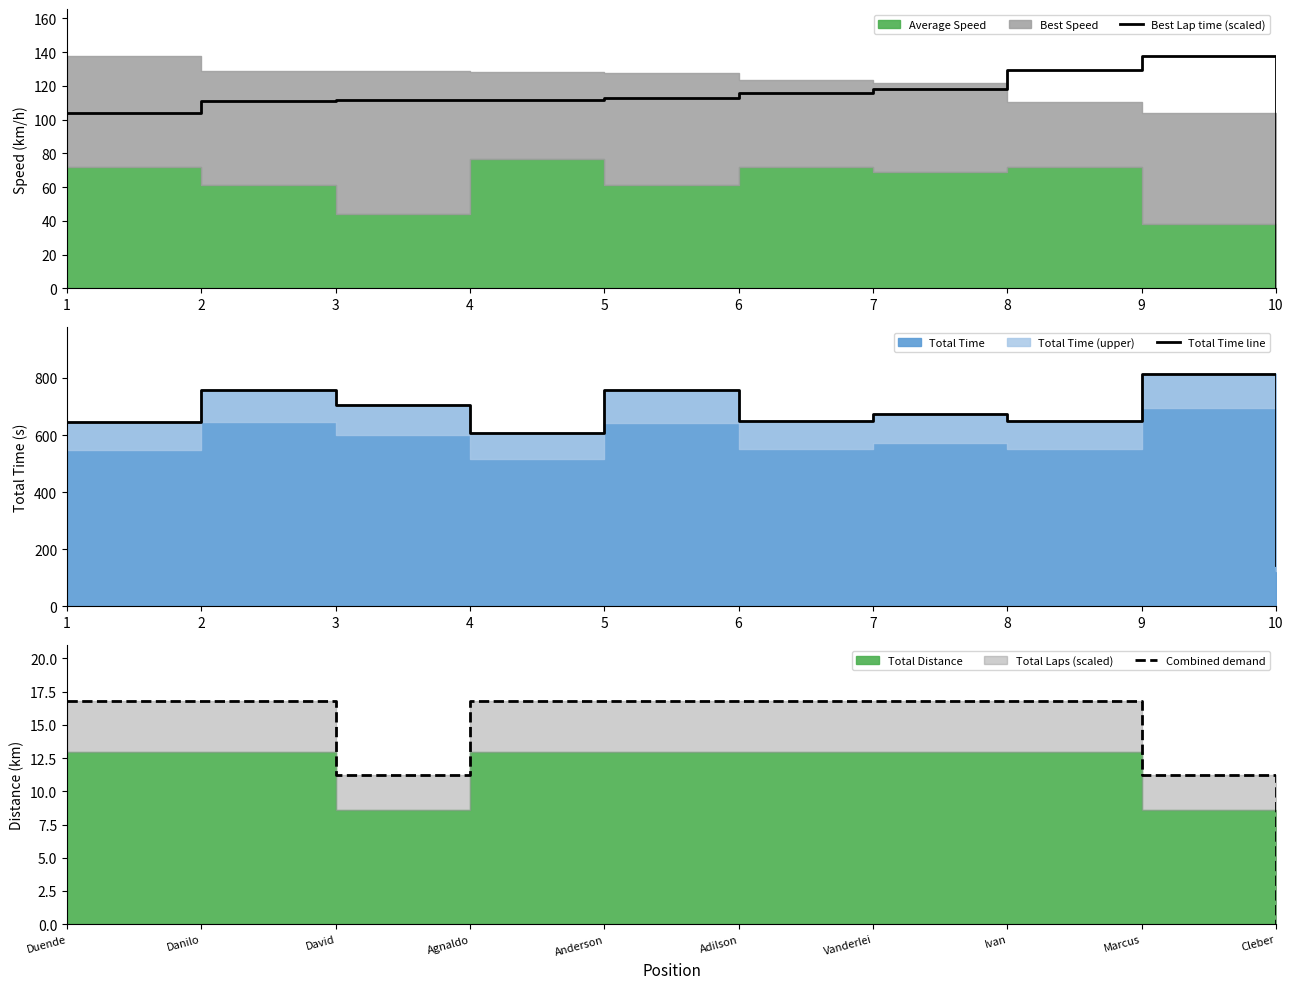

How many data points in Combined demand are above 16?

7